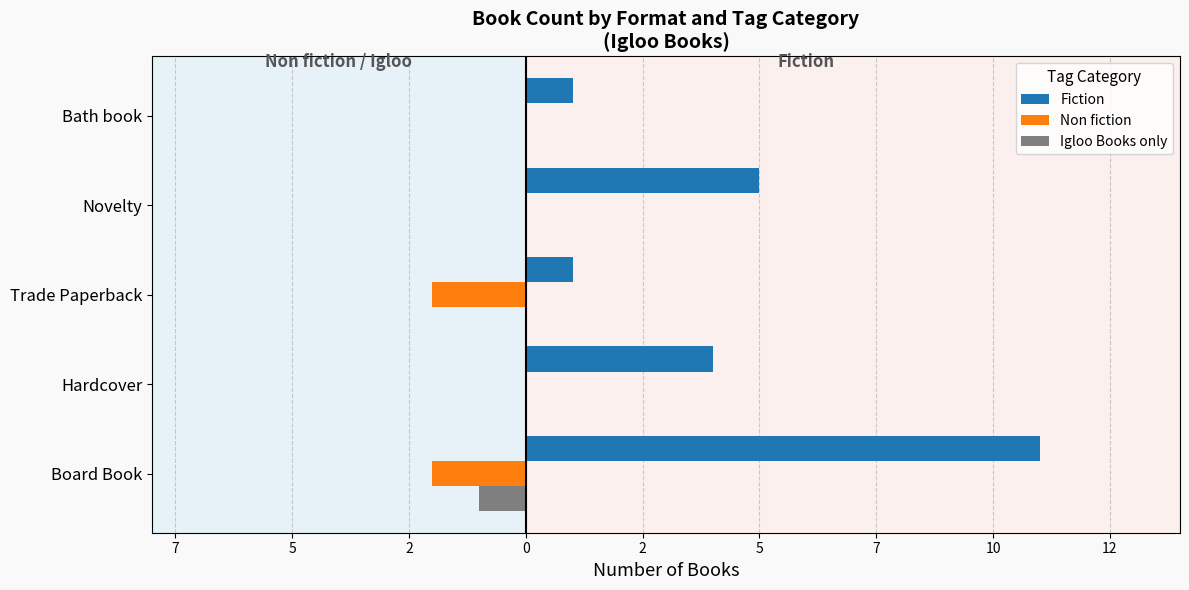

What are all the series names shown in the legend?

Fiction, Non fiction, Igloo Books only